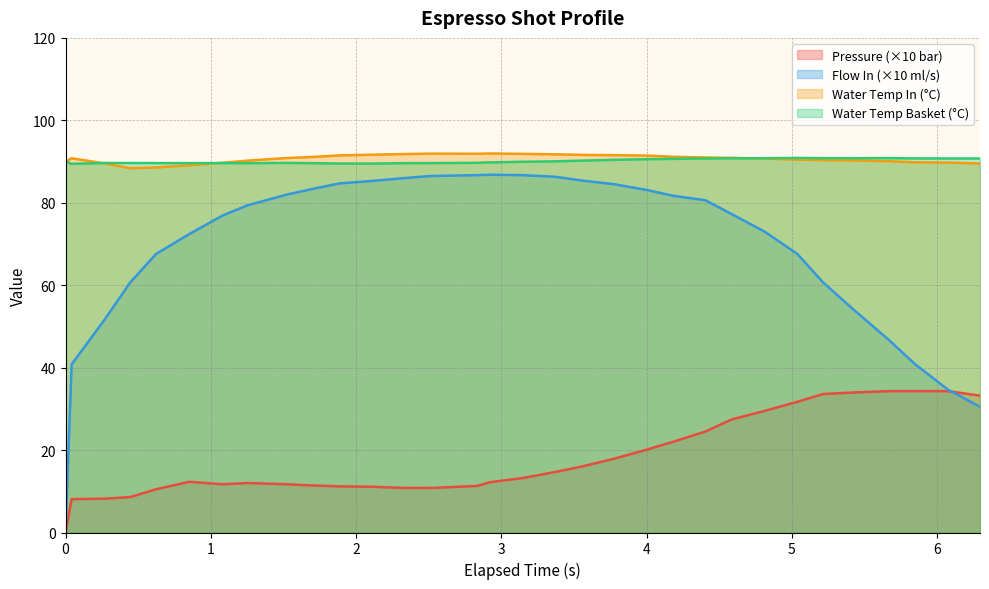

Which series has the largest range (max minus min)?

Flow In (×10 ml/s)